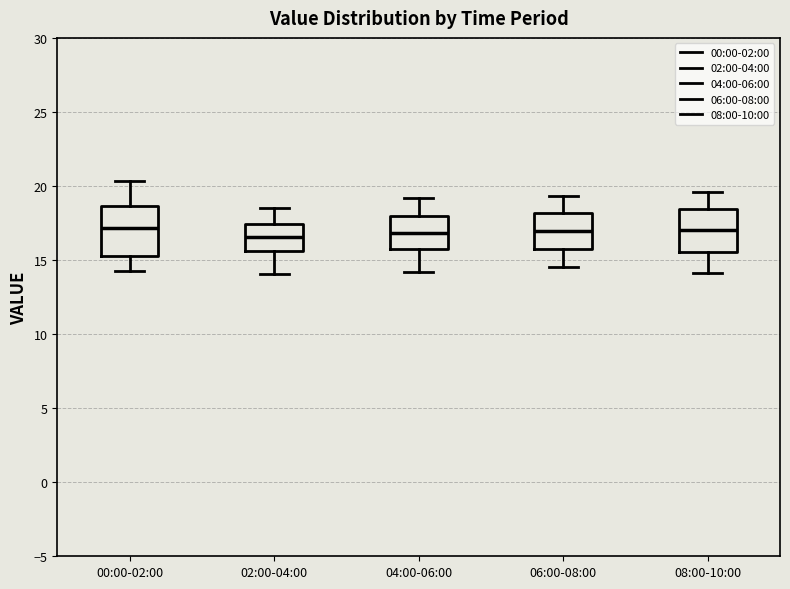

Reading left to right, transcribe this box plot: for each box, give where its median line is, the range the box spans, and where its two whiskers end, as read against the y-axis. The values are not printed on the chart, so give them approximately, as read against the axis.

00:00-02:00: median 17.0, box 15.5 to 18.5, whiskers 14.5 to 20.5
02:00-04:00: median 16.5, box 15.5 to 17.5, whiskers 14.0 to 18.5
04:00-06:00: median 17.0, box 15.5 to 18.0, whiskers 14.0 to 19.0
06:00-08:00: median 17.0, box 15.5 to 18.0, whiskers 14.5 to 19.5
08:00-10:00: median 17.0, box 15.5 to 18.5, whiskers 14.0 to 19.5